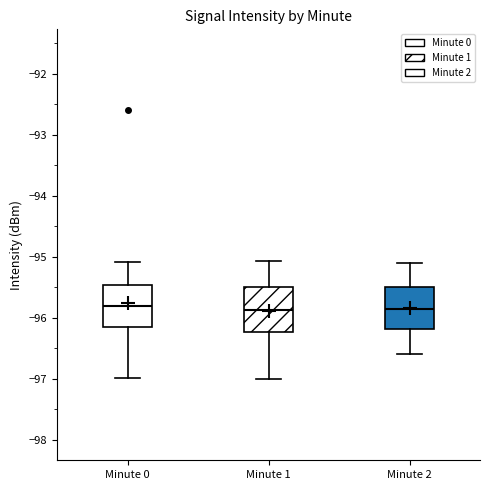

Reading left to right, transcribe this box plot: for each box, give where its median line is, the range the box spans, and where its two whiskers end, as read against the y-axis. The values are not printed on the chart, so give them approximately, as read against the axis.

Minute 0: median -95.8, box -96.2 to -95.5, whiskers -97.0 to -95.1
Minute 1: median -95.9, box -96.2 to -95.5, whiskers -97.0 to -95.1
Minute 2: median -95.8, box -96.2 to -95.5, whiskers -96.6 to -95.1